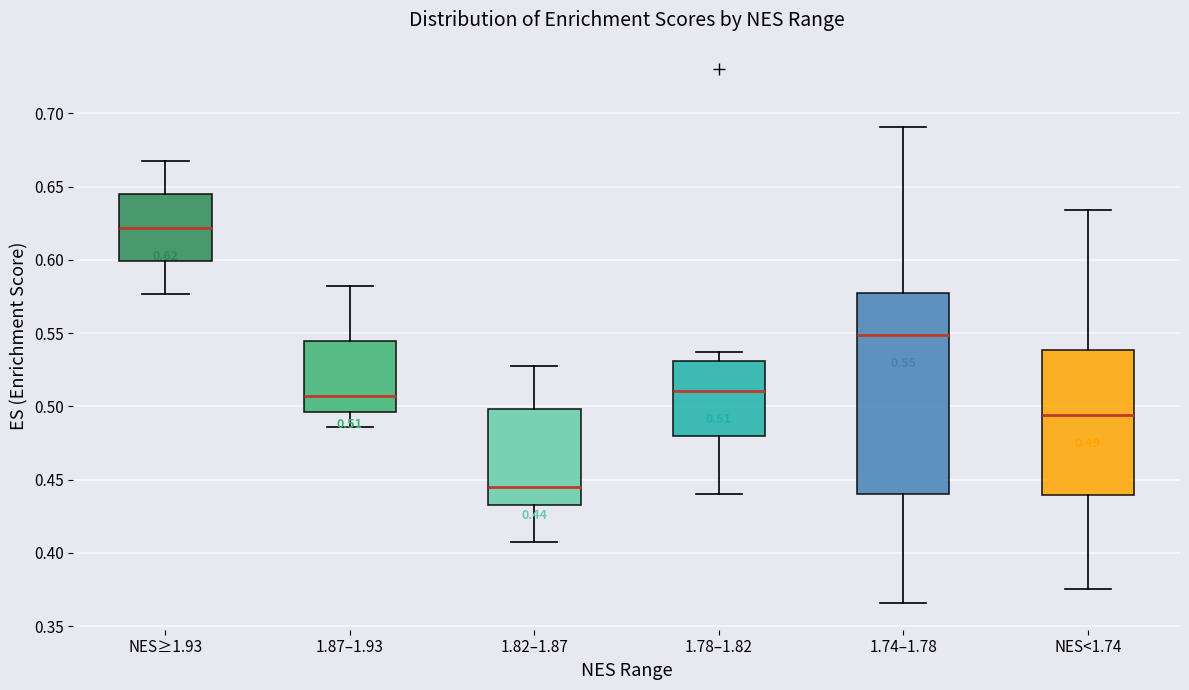

Comparing the boxes themselves (not the whiskers), which one is the tallest?

1.74–1.78